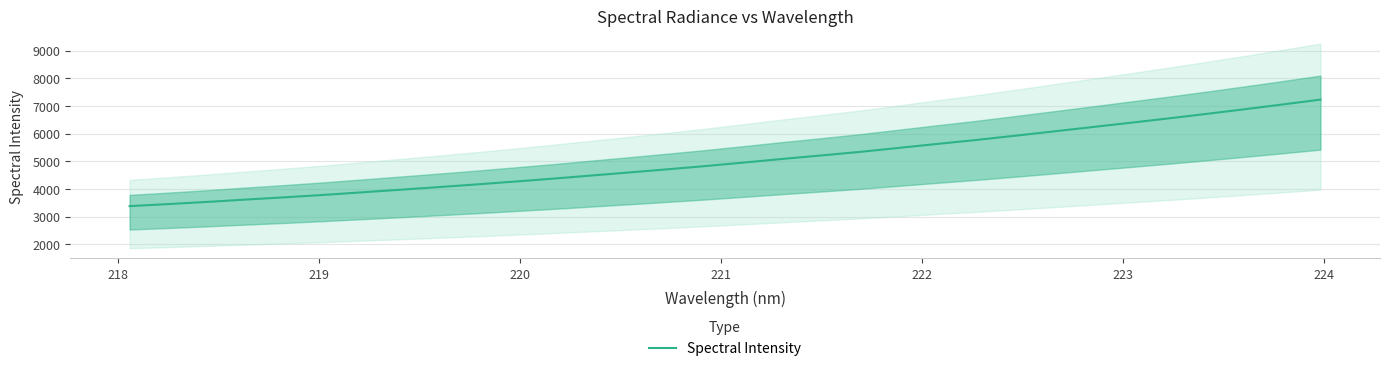

Count the number of data series in this chart.

1